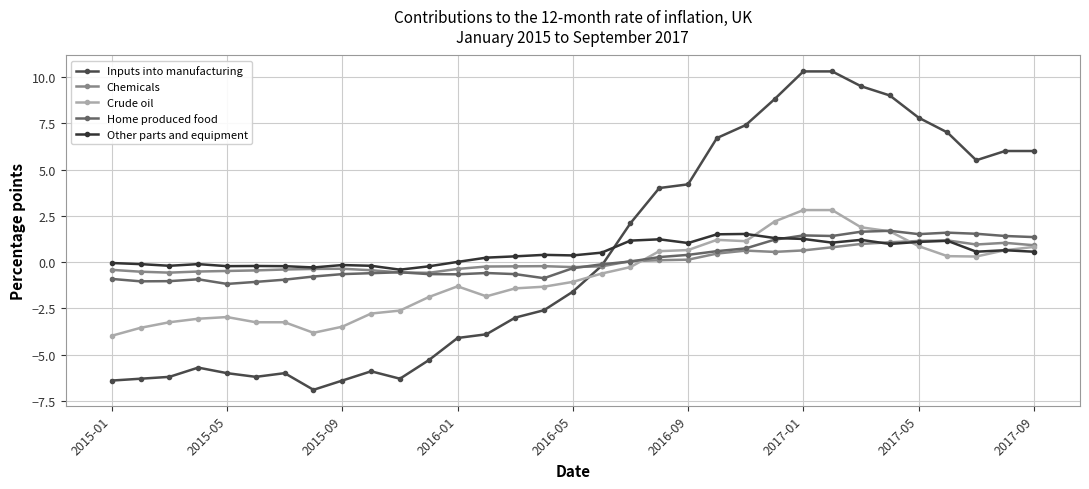

What is the average value of the Chemicals series?

0.1